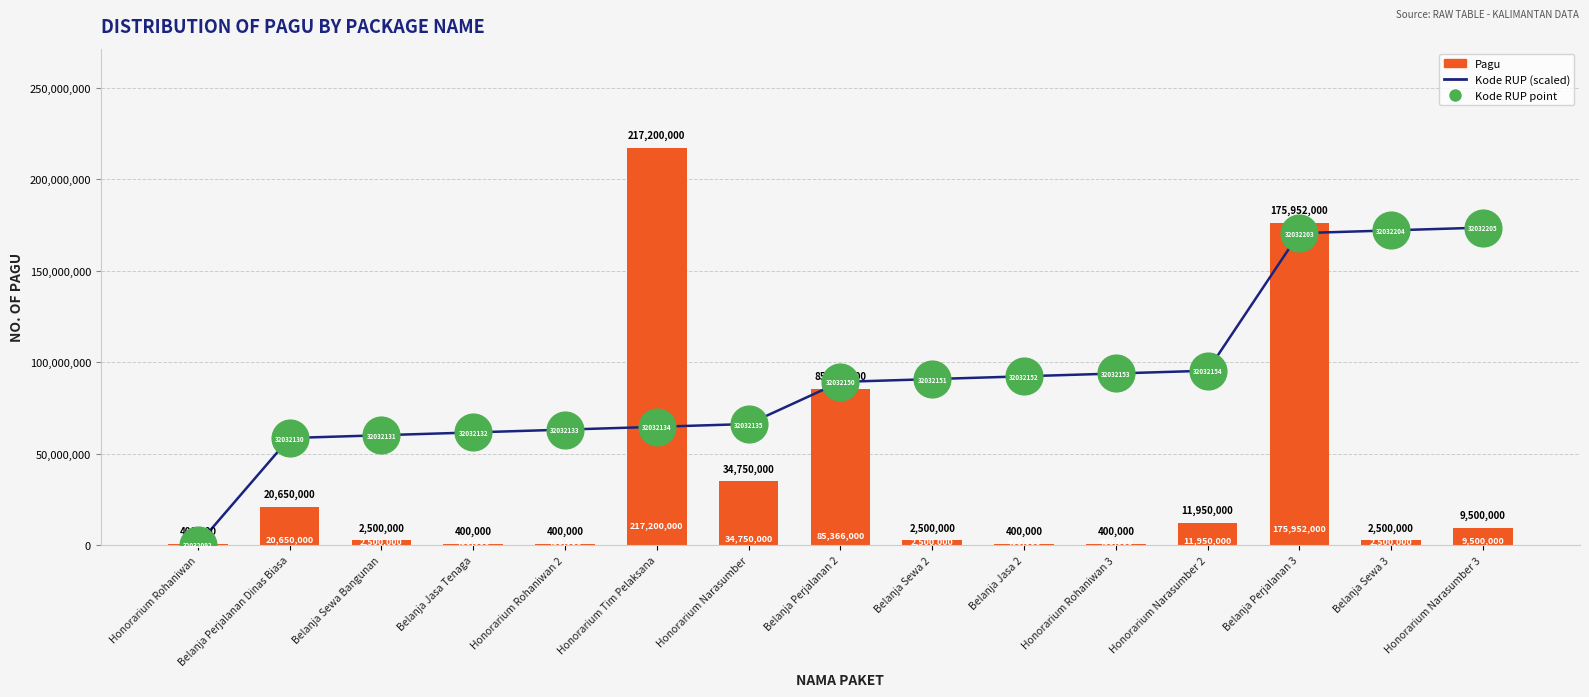

What is the total value across all series at Honorarium Narasumber 2?

107311769.9